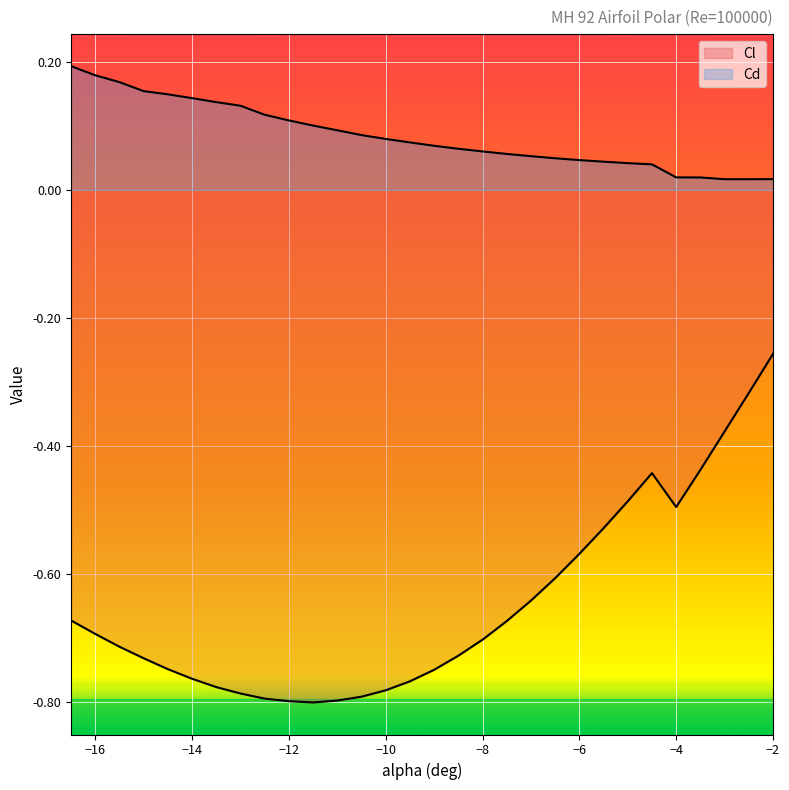

What is the difference between the second highest and minimum values in the Cl series?

0.5